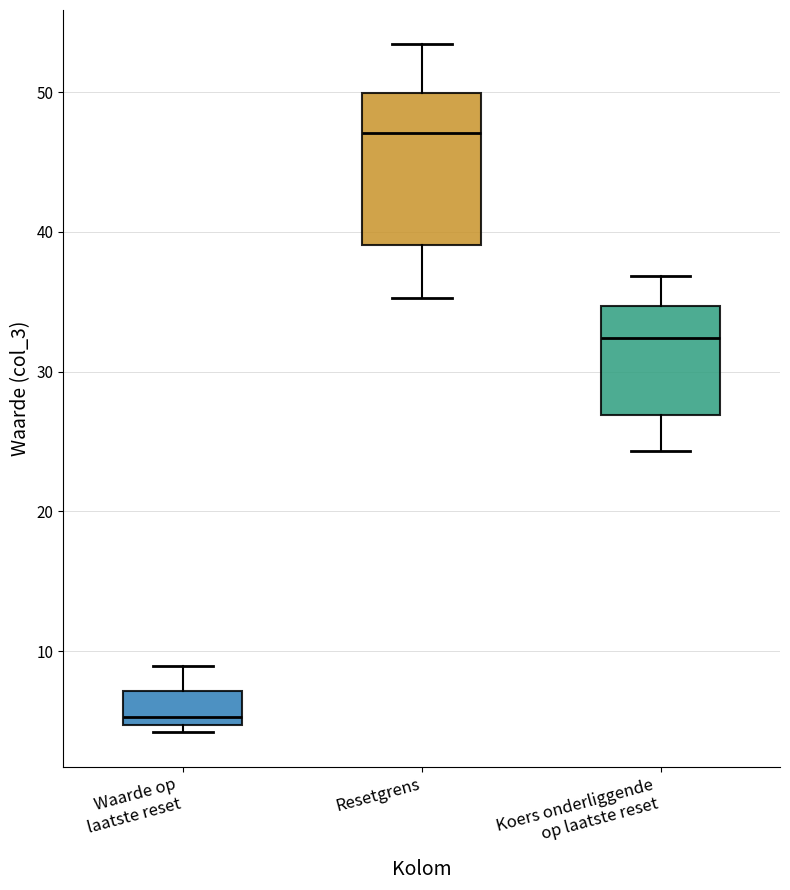

Which box is the tallest, from its lower edge to its upper edge?

Resetgrens